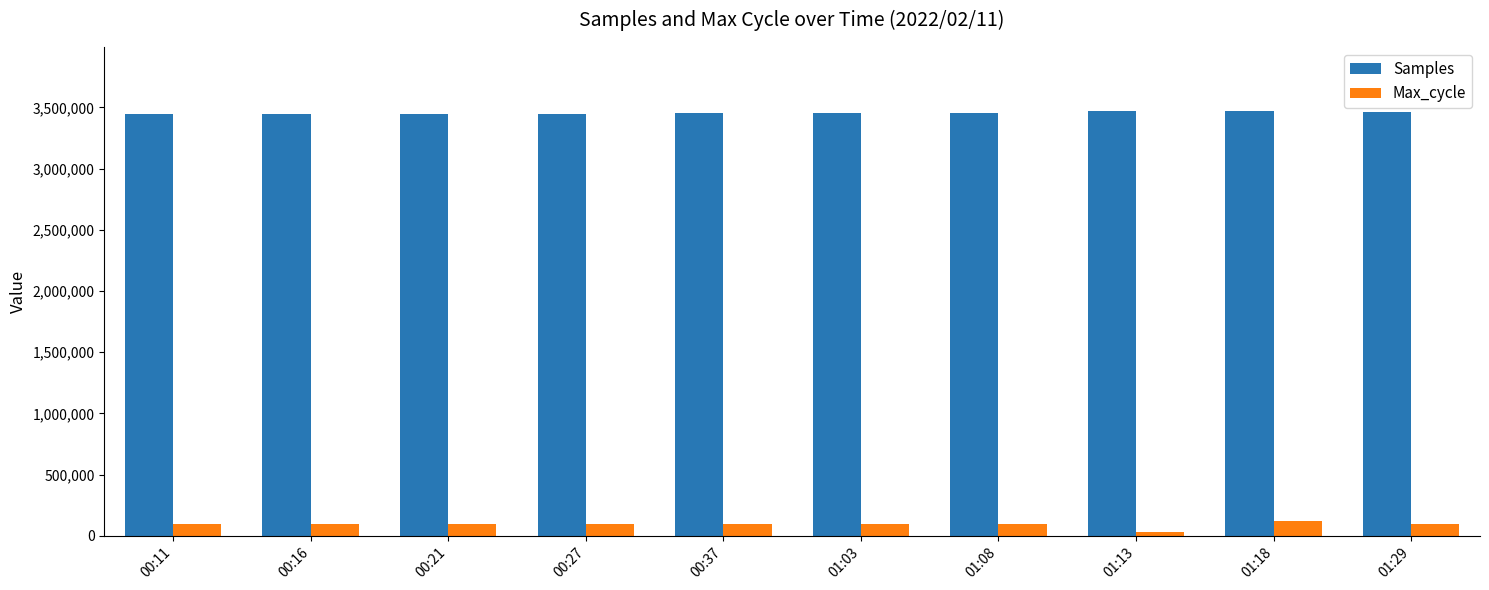

What is the minimum value for Samples?

3445453